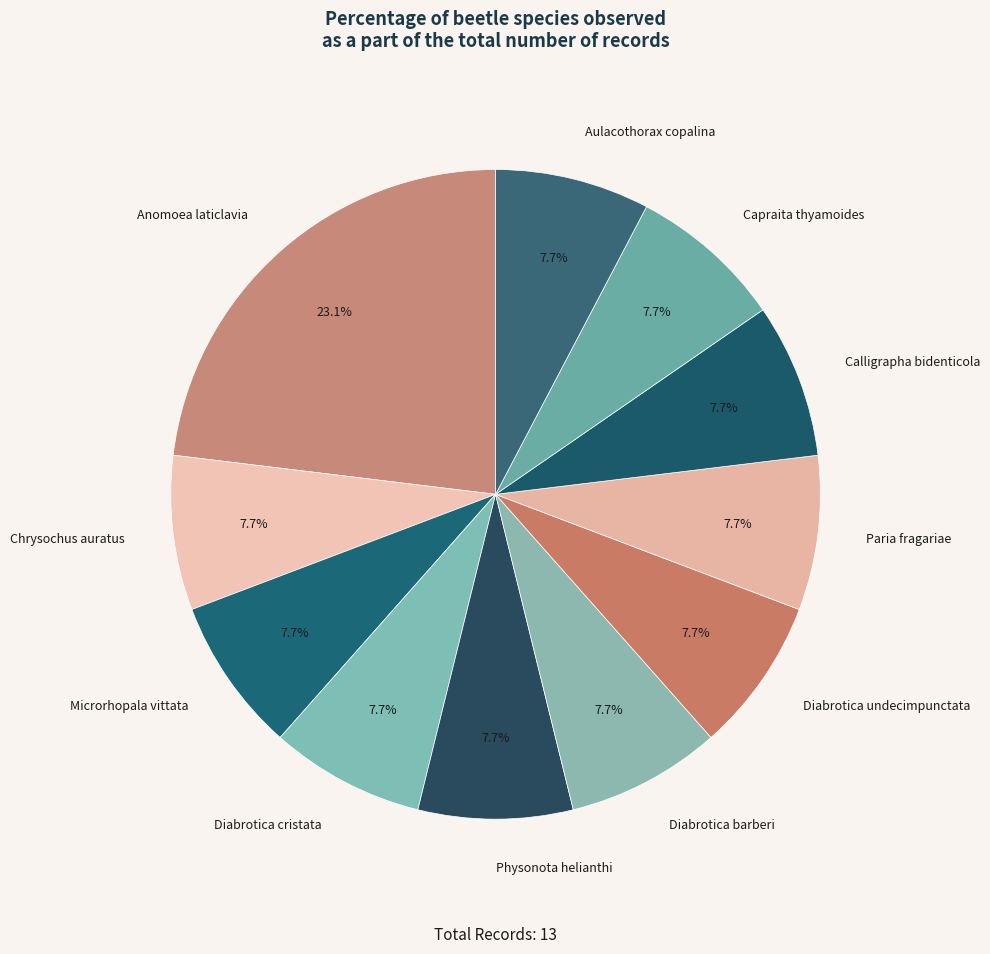

Approximately how many times larger is the value at Diabrotica cristata compared to Capraita thyamoides?

1.0